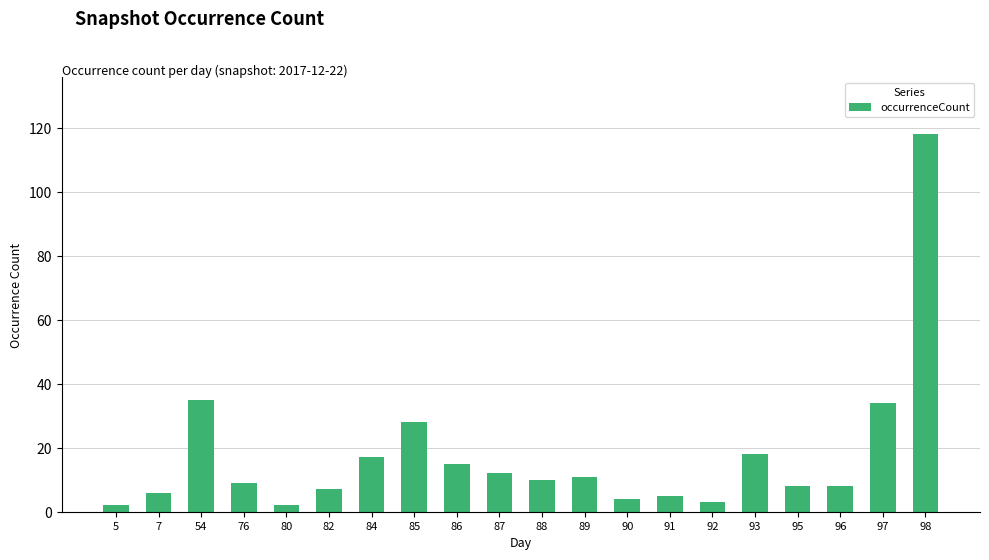

Which has a higher value, 86 or 93?

93